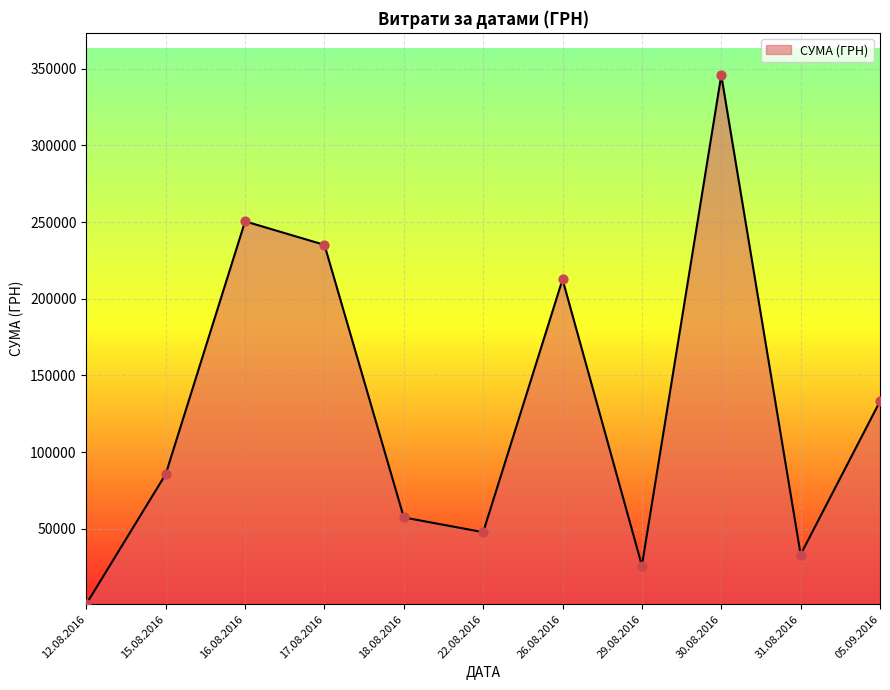

What is the change in value from 26.08.2016 to 29.08.2016?

-186547.0